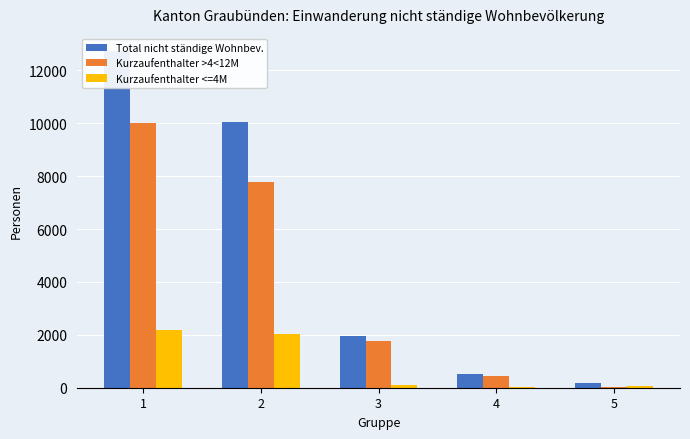

Which has a higher value, 4 or 5?

4